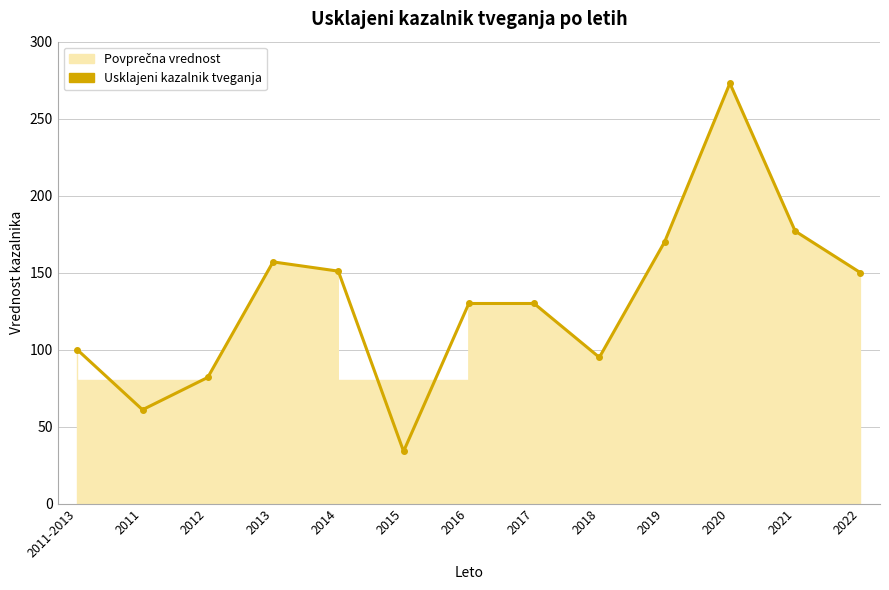

What is the value of the 4th point from the left?

157